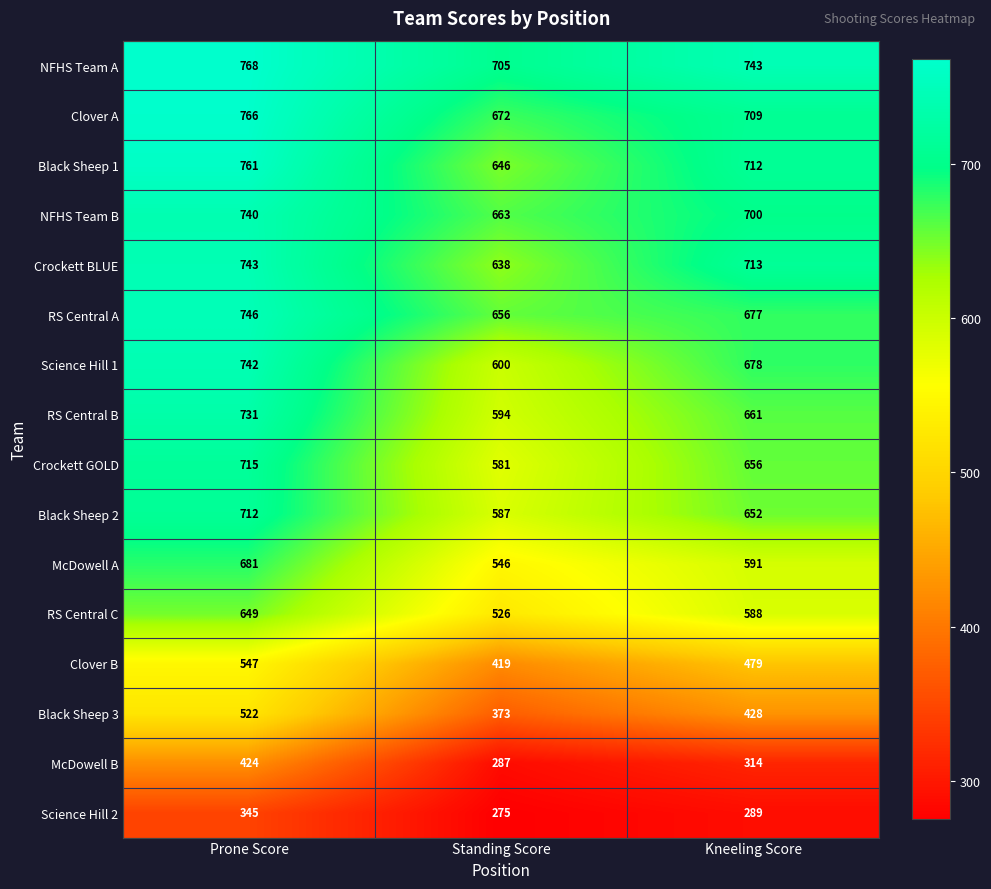

How many data points does each series have?

3